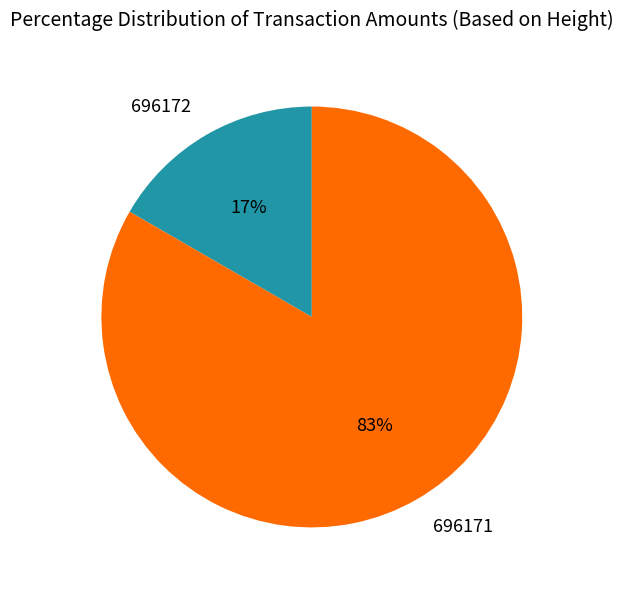

True or false: 696172 accounts for 3% of the total.

False